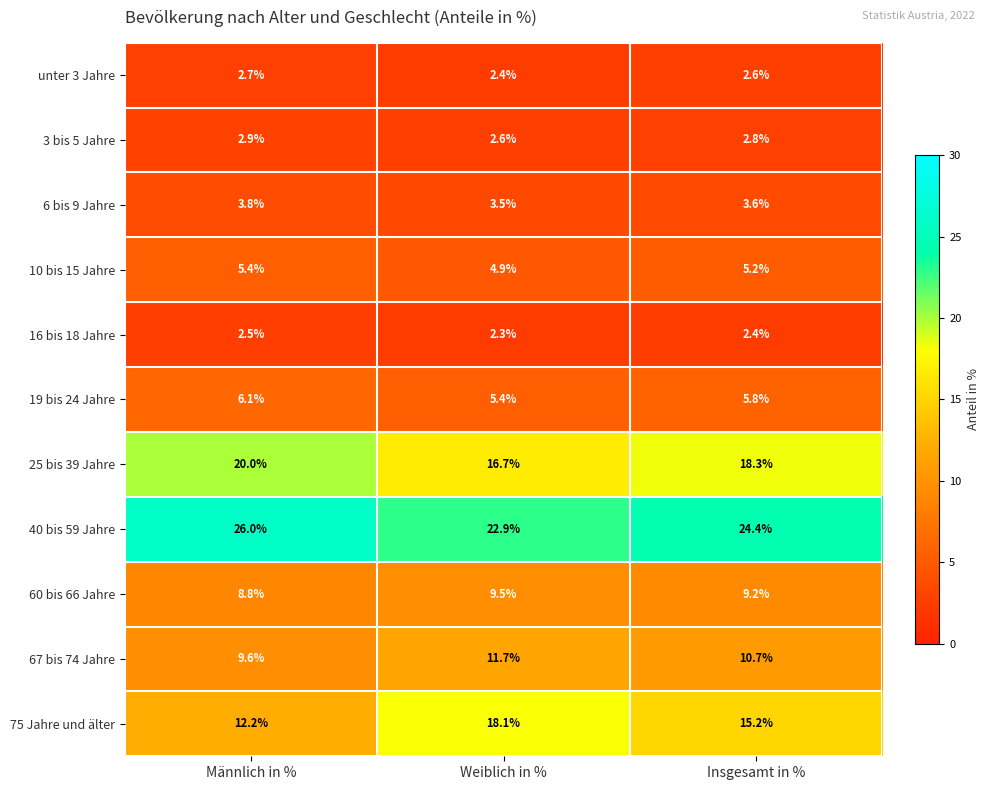

True or false: 3 bis 5 Jahre has a value of 2.6 at Weiblich in %.

True